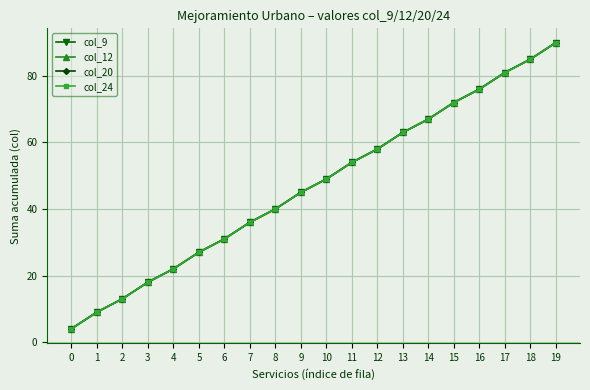

True or false: col_24 and col_9 cross at least once.

False